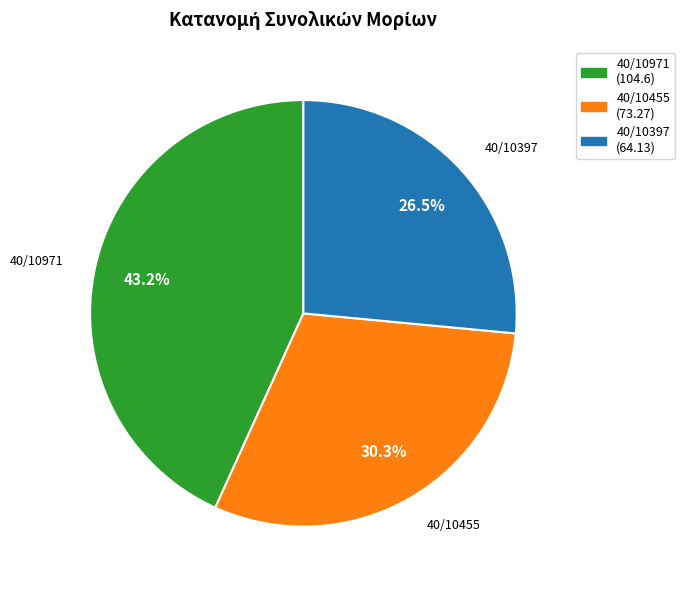

What percentage is the 40/10455 slice, to the nearest percent?

30%